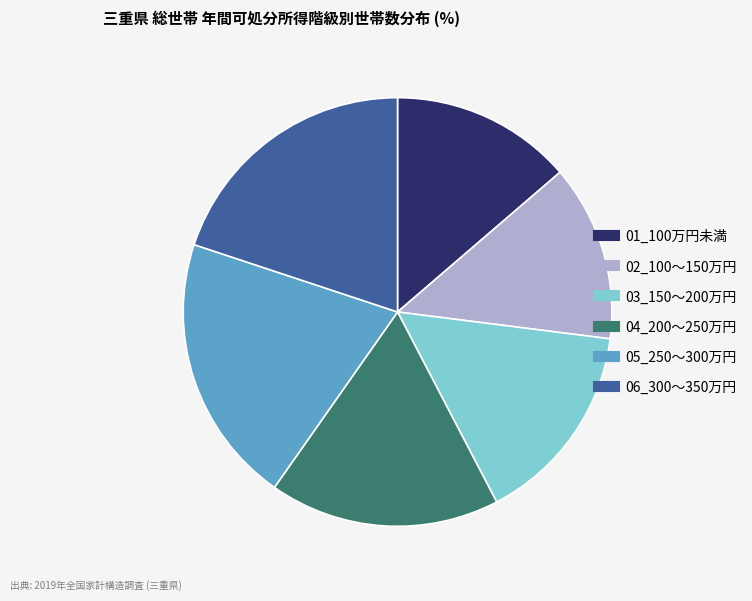

Combined, do 02_100～150万円 and 01_100万円未満 account for over 50%?

No